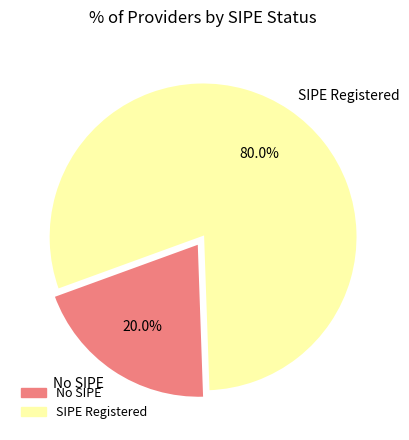

Between SIPE Registered and No SIPE, which is larger?

SIPE Registered